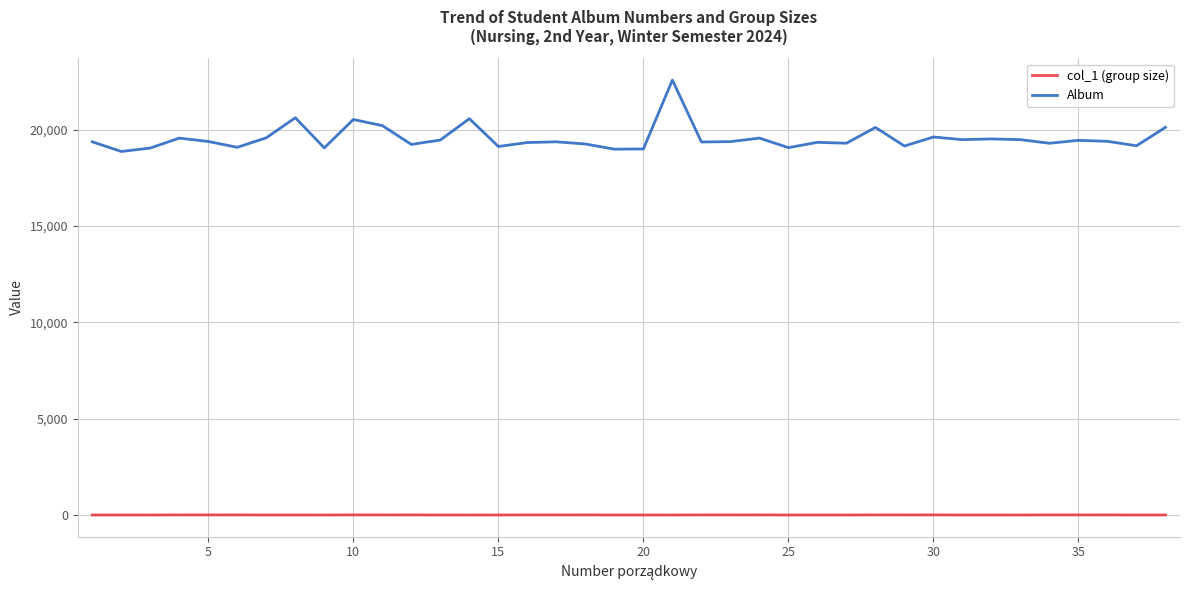

How many values in the col_1 (group size) series are below 3?

14